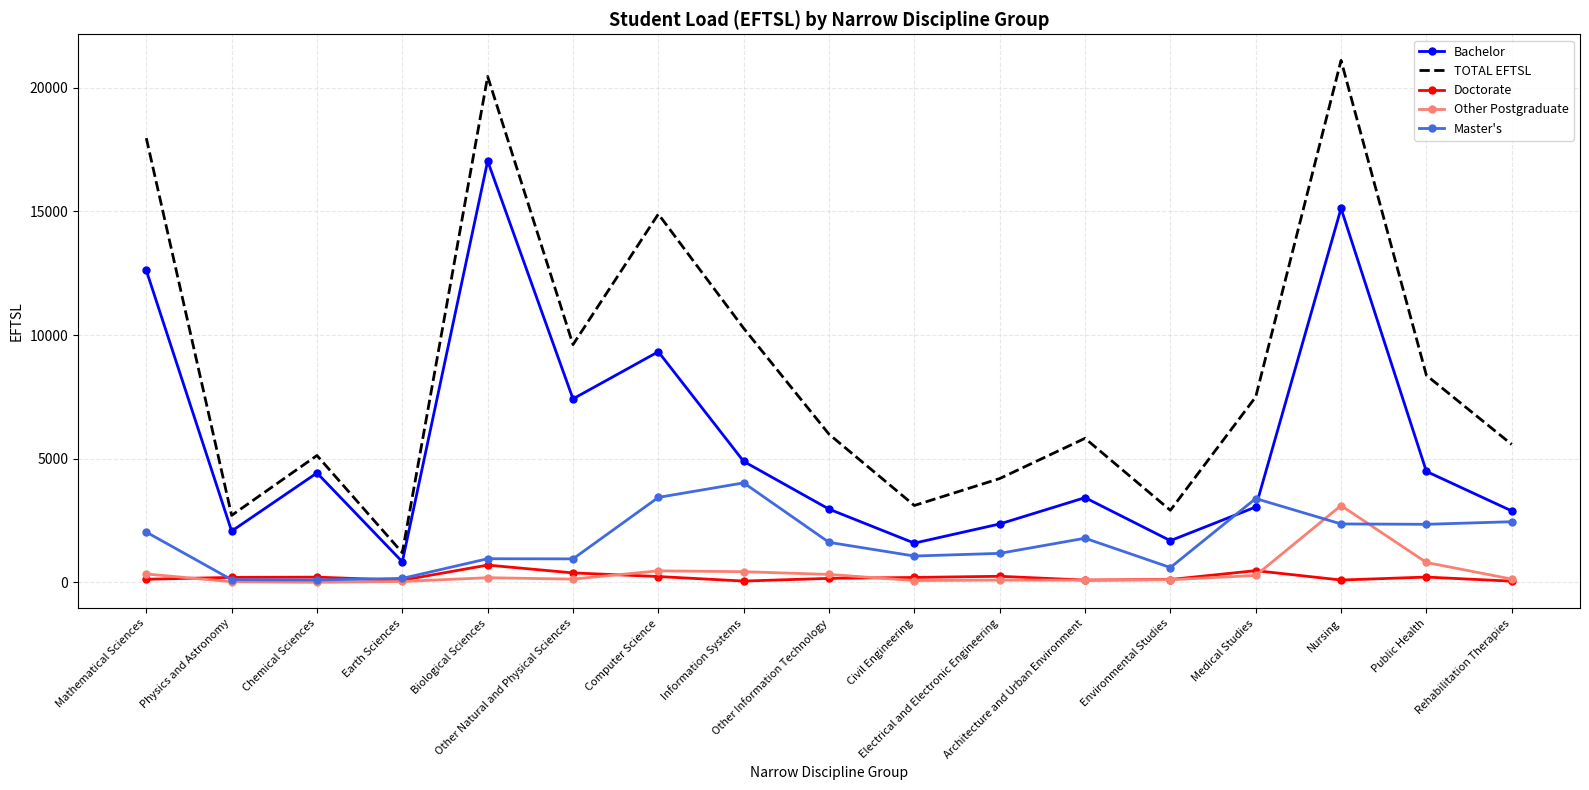

True or false: Bachelor and Doctorate intersect in this chart.

False